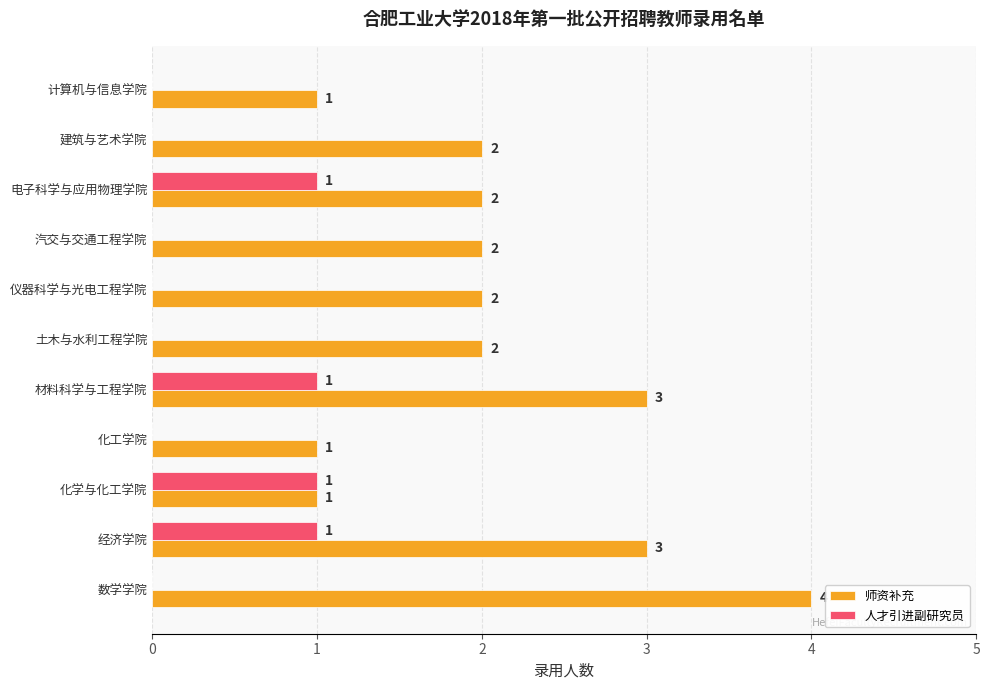

Between 化学与化工学院 and 材料科学与工程学院, which series saw the biggest shift?

师资补充